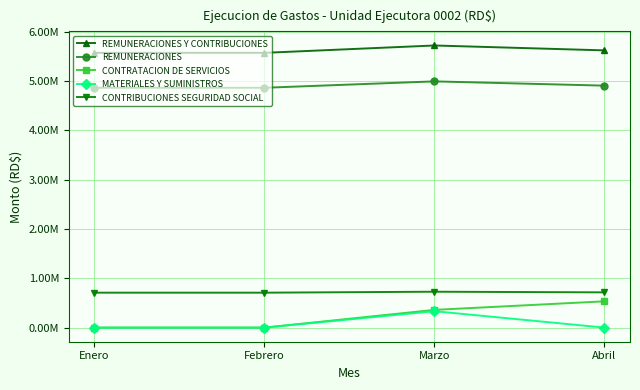

What is the value of the REMUNERACIONES point at the 2nd from the left?

4865039.9